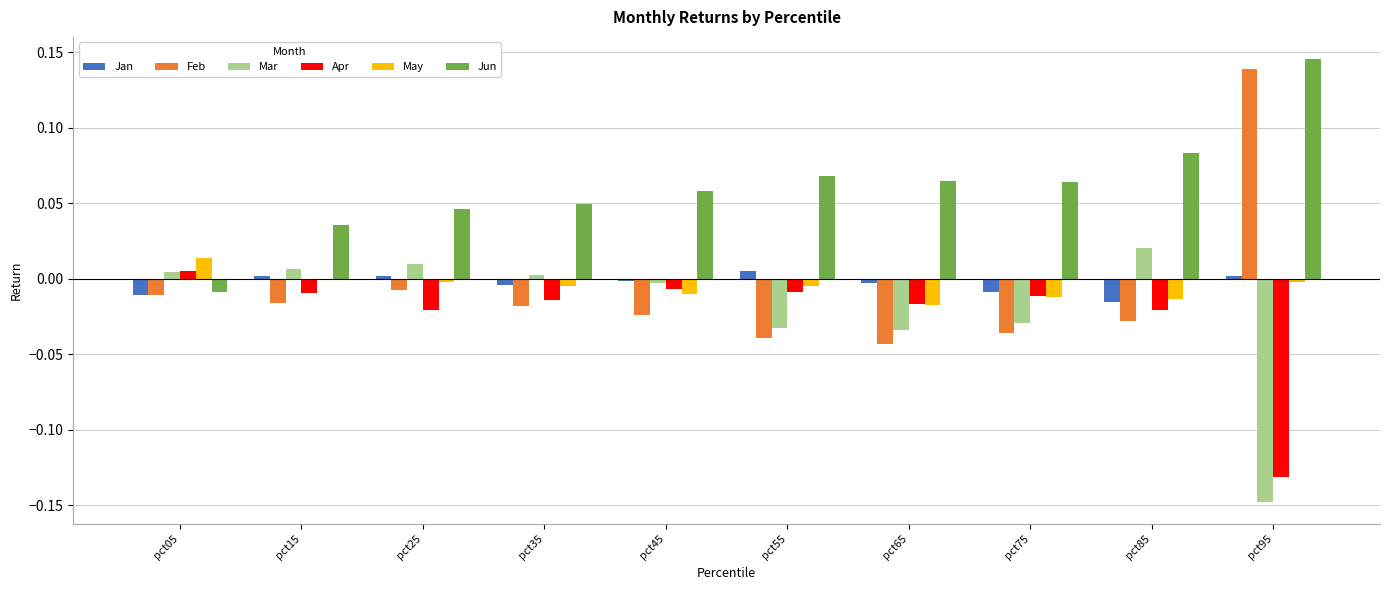

Which category has the highest value across all series?

pct95